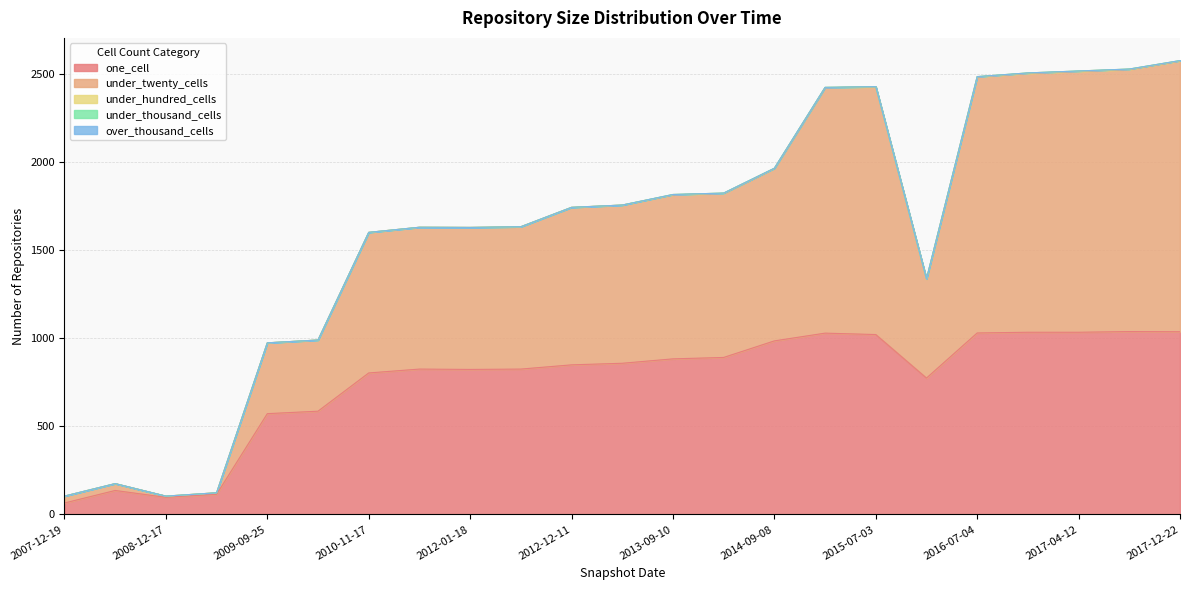

Which series changed the most between 2010-04-01 and 2014-03-28?

under_twenty_cells